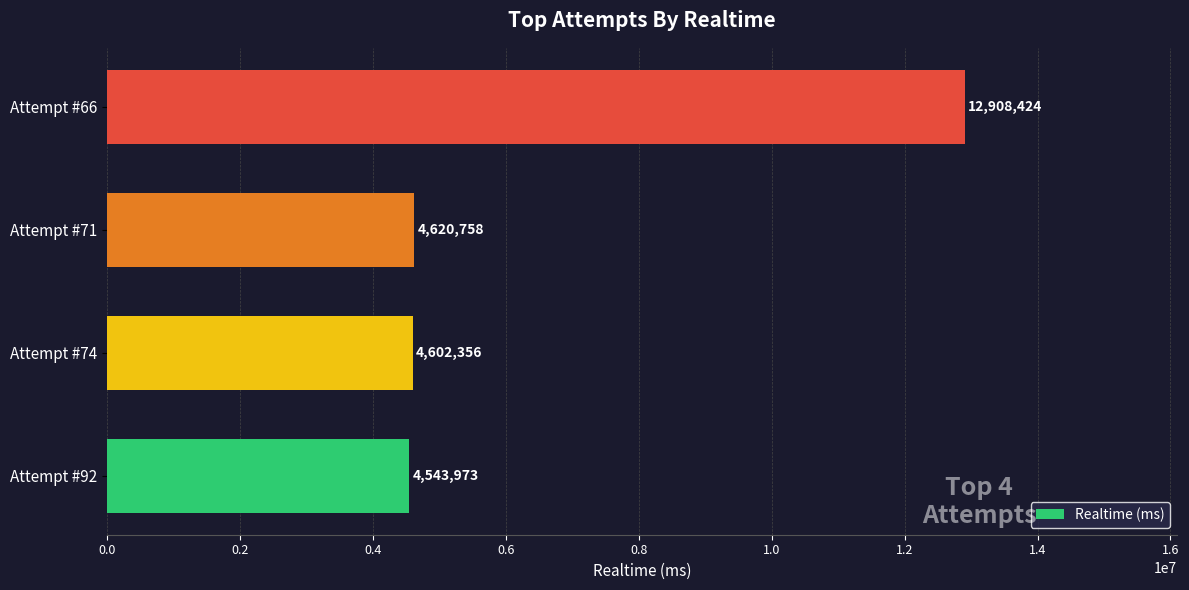

Which label corresponds to the largest value in the chart?

Attempt #66